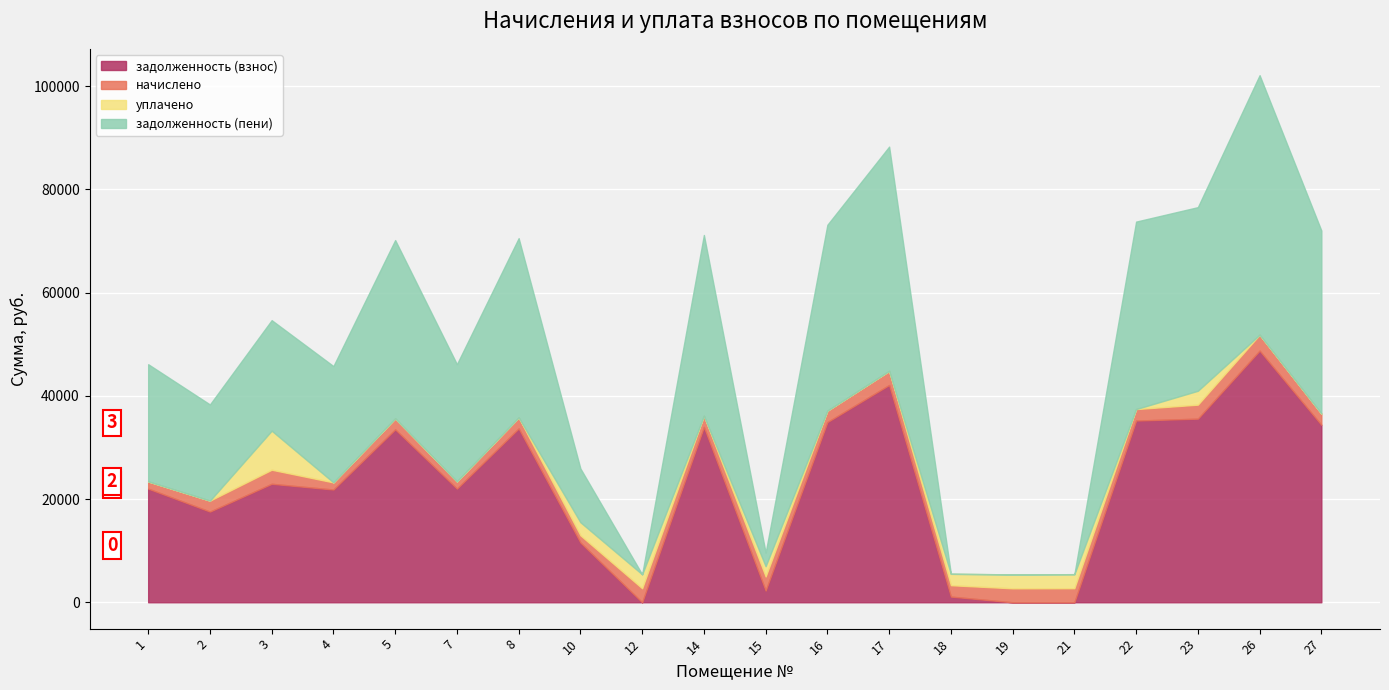

What is the average value of the уплачено series?

1257.3